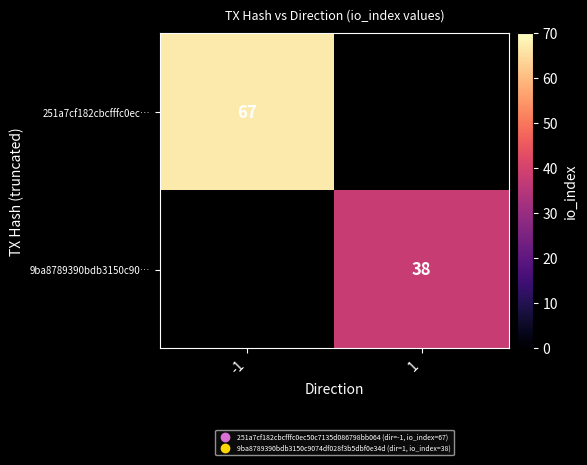

What is the greatest value displayed?

67.0